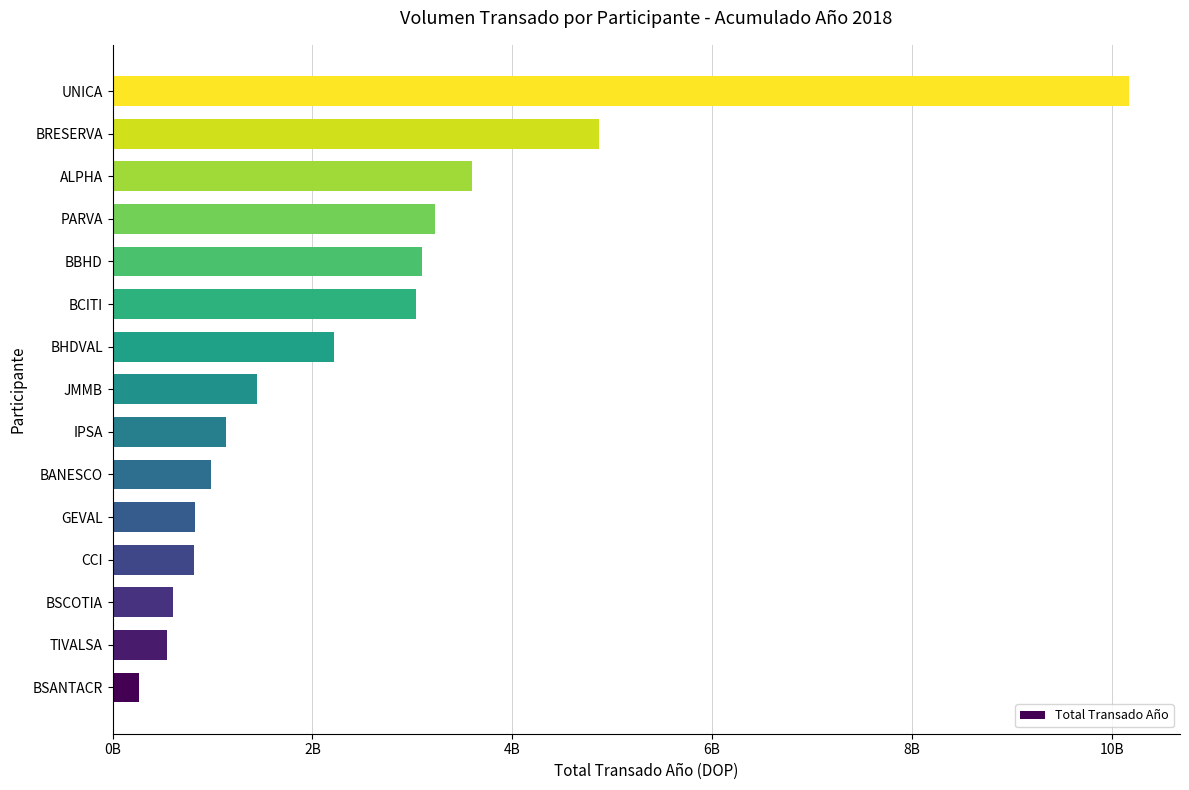

What is the sum of all values?

36843341162.0